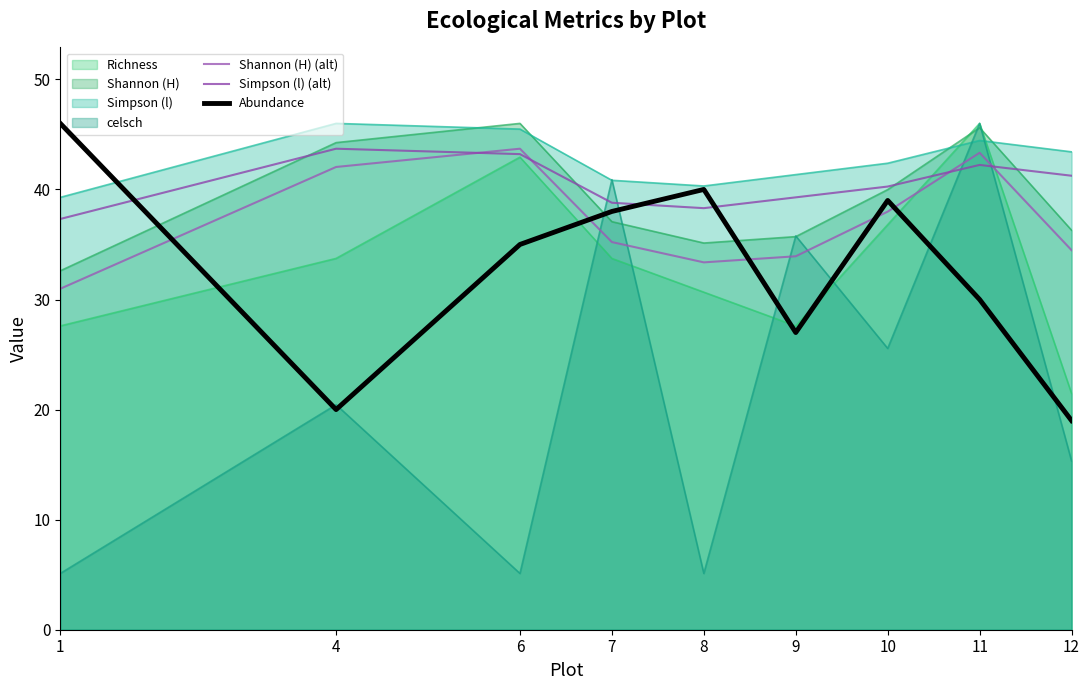

Which has a higher value, 12 or 11?

11